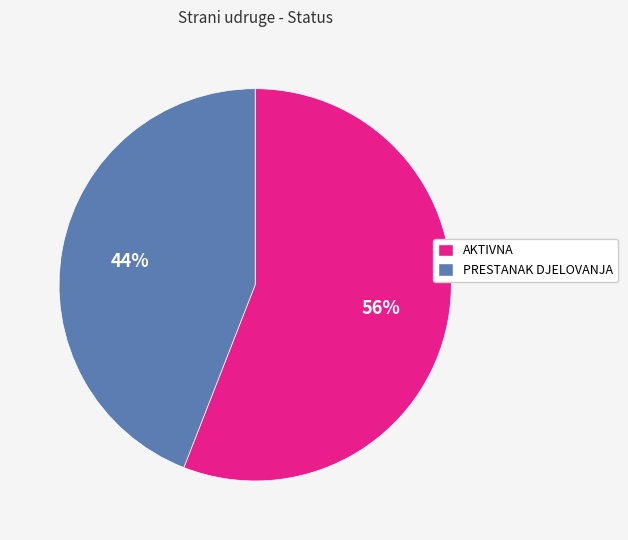

To the nearest percent, what is the difference between the AKTIVNA and PRESTANAK DJELOVANJA slice percentages?

12%